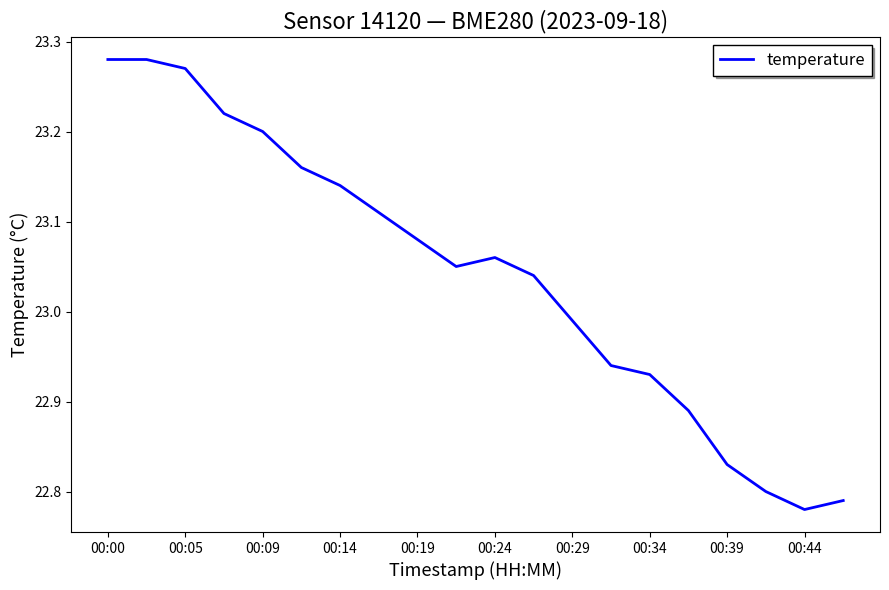

What is the difference between the maximum and minimum values?

0.5